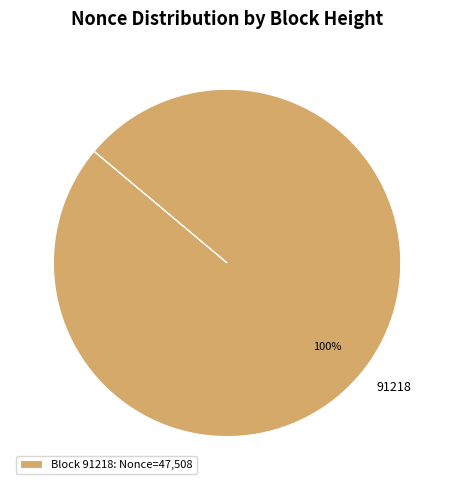

What is the majority slice?

91218